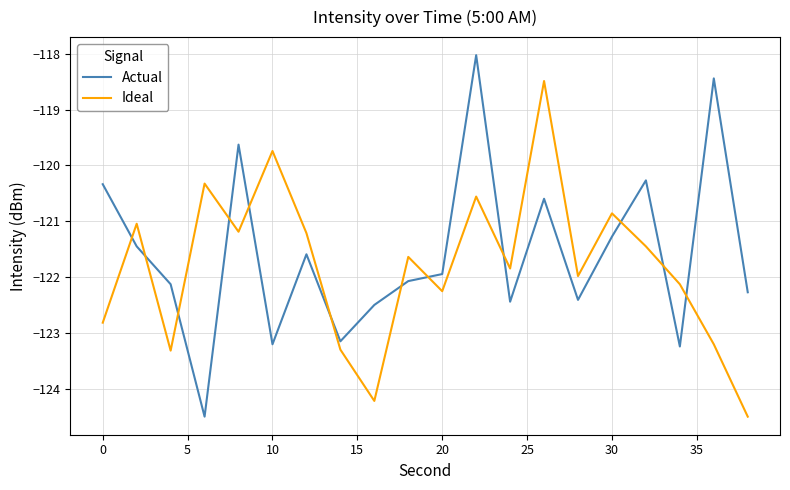

At how many categories does at least one series exceed -120?

5